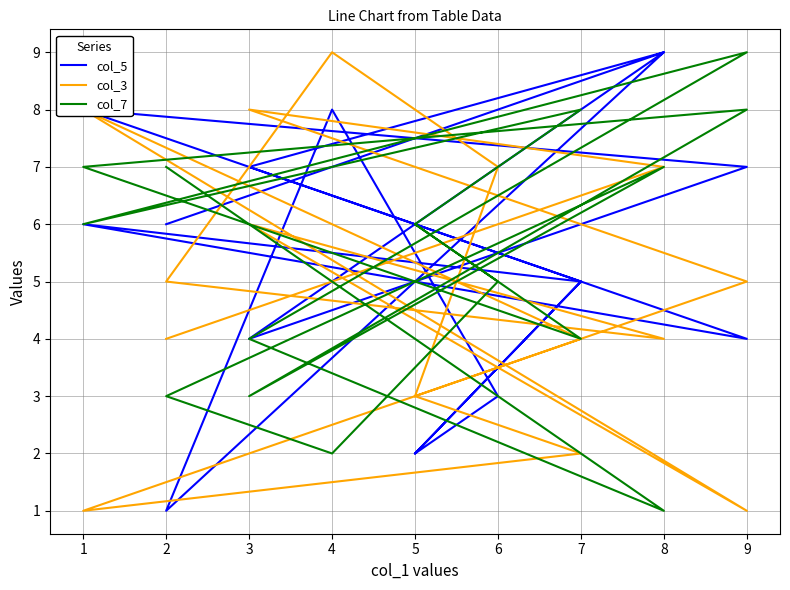

The value of col_5 at 9 is 12. True or false?

False